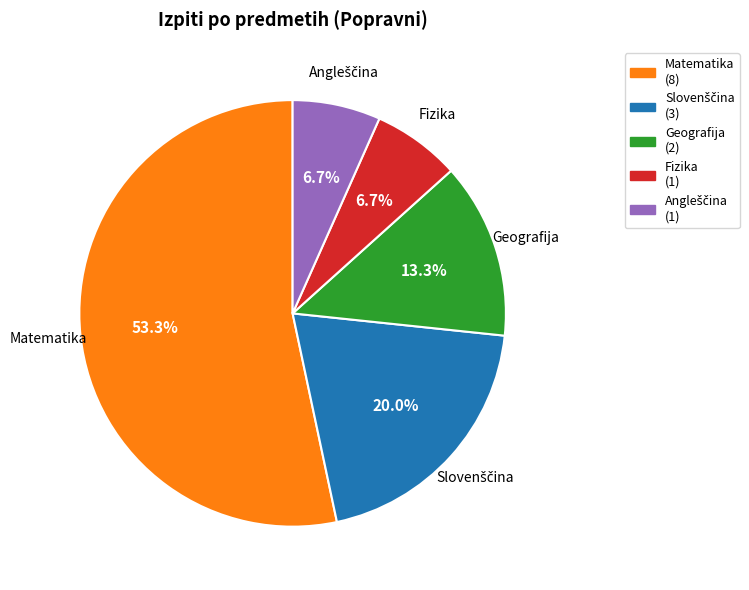

Does Matematika account for over 50% of the chart?

Yes